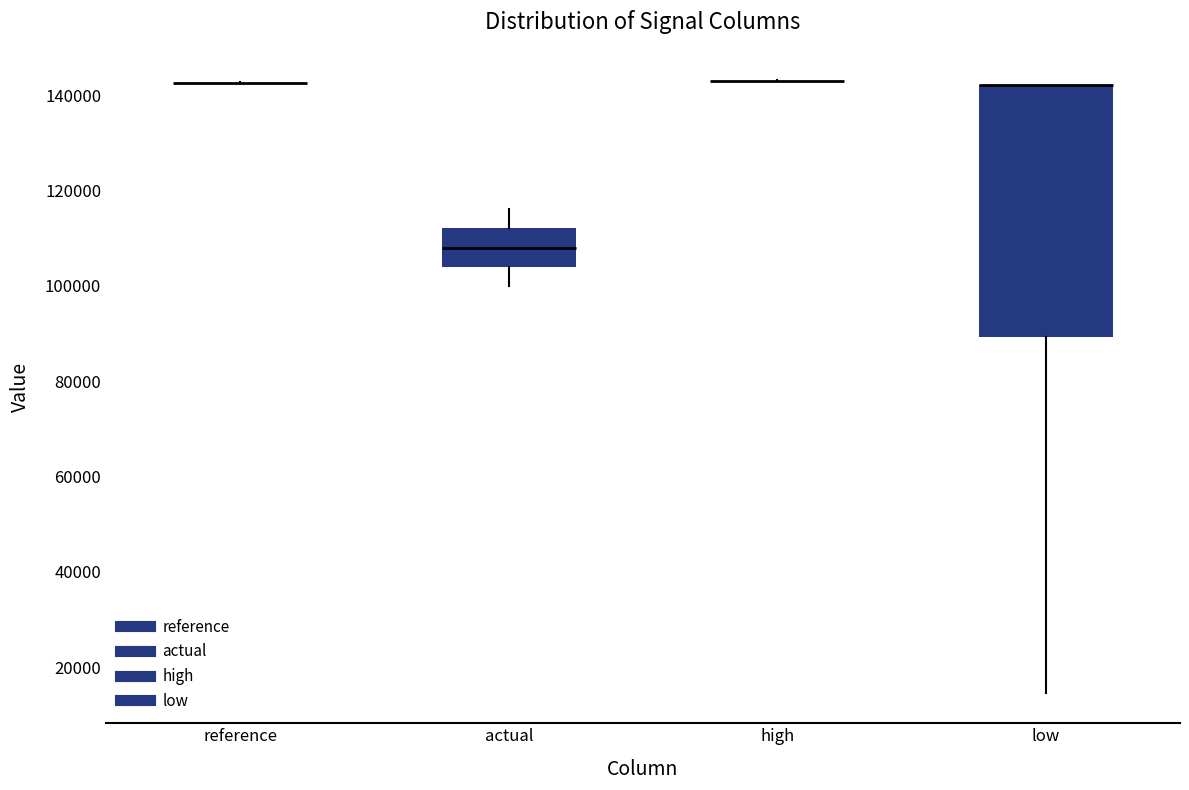

Reading left to right, read every box against the y-axis: the position of its median line, the range the box covers, and the ends of its whiskers. The values are not printed on the chart, so give them approximately, as read against the axis.

reference: box collapsed to a line at 142000, whiskers 142000 to 142000
actual: median 108000, box 104000 to 112000, whiskers 100000 to 116000
high: box collapsed to a line at 144000, whiskers 144000 to 144000
low: median 142000 (drawn on the box's upper edge), box 90000 to 142000, whiskers 14000 to 142000